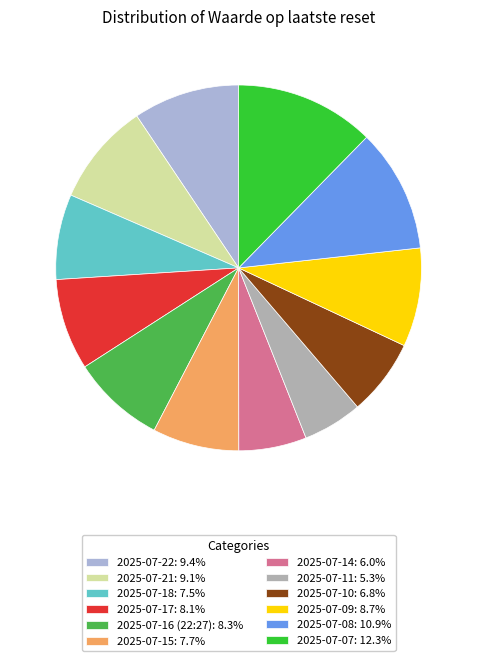

Do 2025-07-11: 5.3% and 2025-07-22: 9.4% together represent more than half of the pie?

No